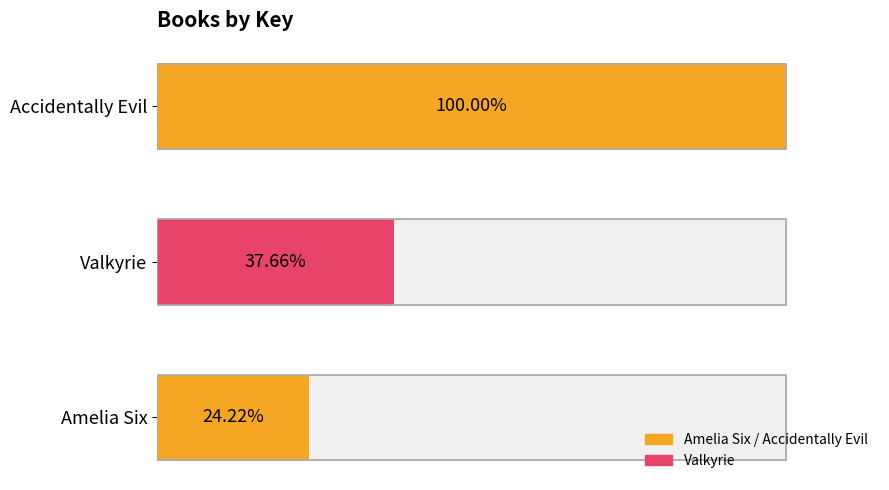

What is the difference between the maximum and second lowest values?

62.3